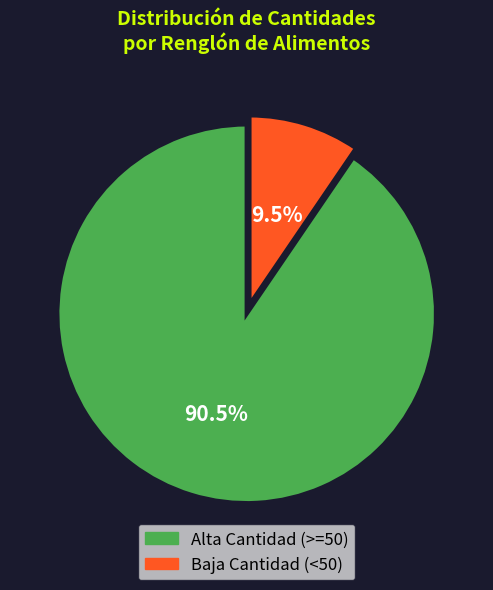

Which has a higher value, Baja Cantidad (<50) or Alta Cantidad (>=50)?

Alta Cantidad (>=50)